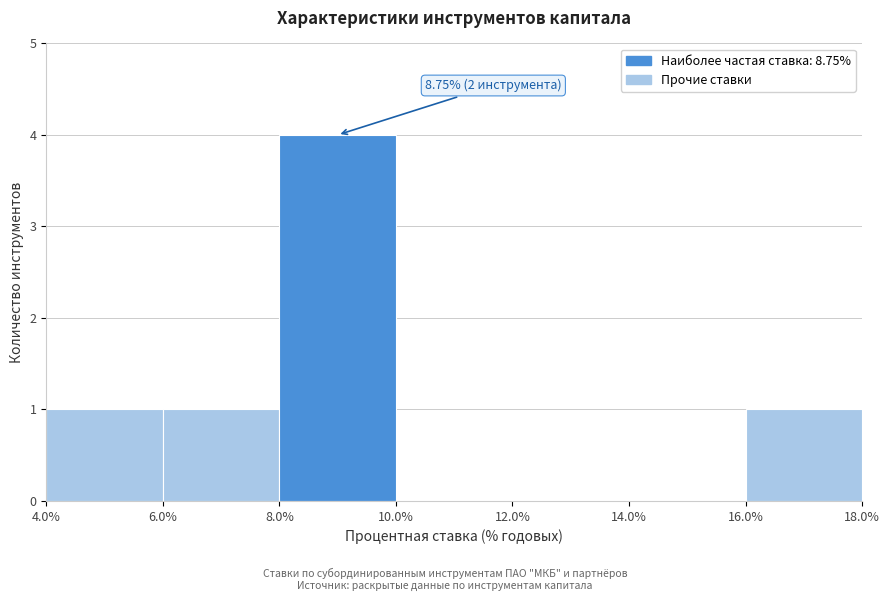

Which range on the x-axis has the tallest bar?

8.0% to 10.0%